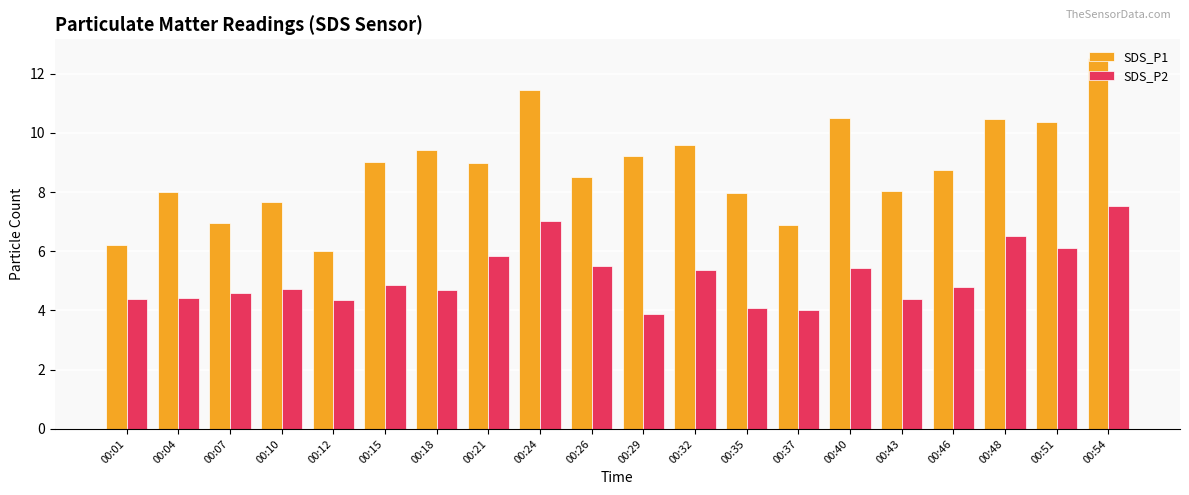

Which category has the highest value in the SDS_P1 series?

00:54